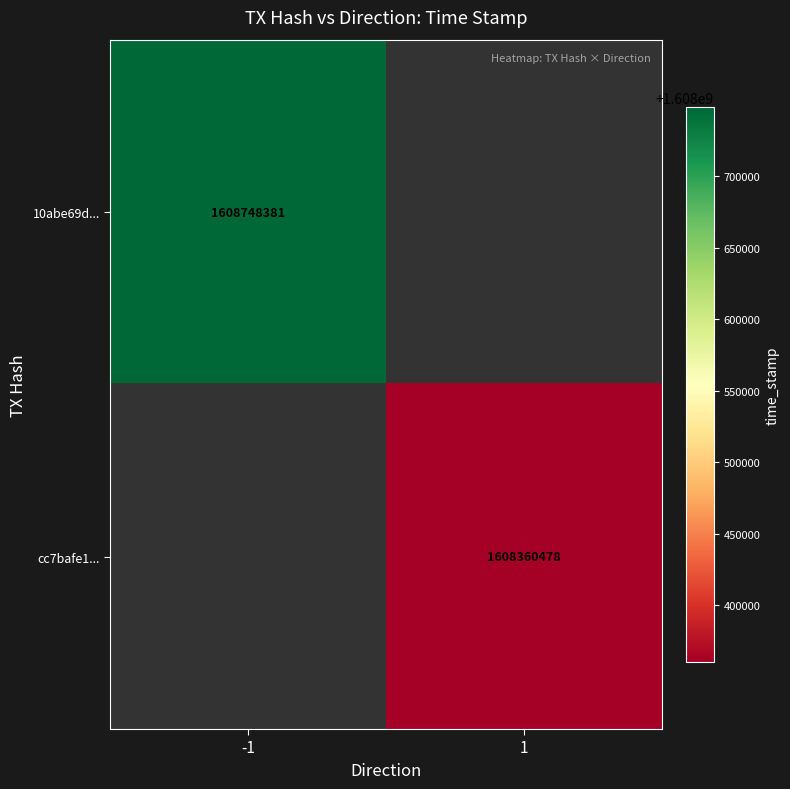

At how many categories does at least one series exceed 1608367997?

1